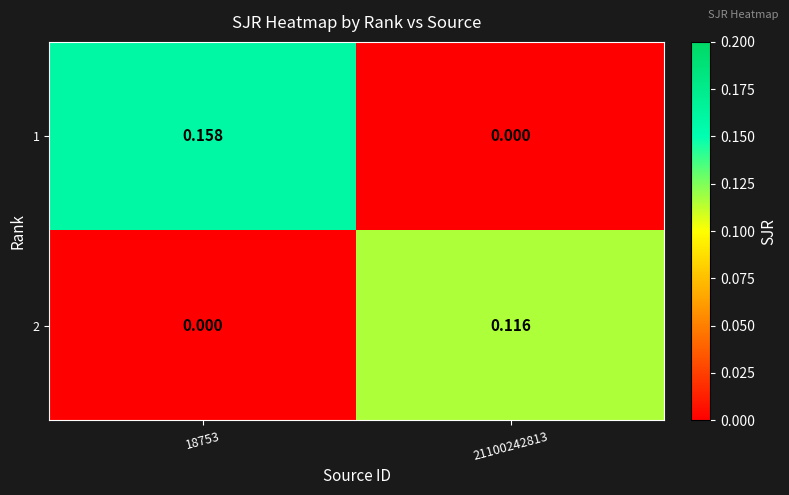

Is the value of 2 at 21100242813 greater than the value of 1 at 18753?

No